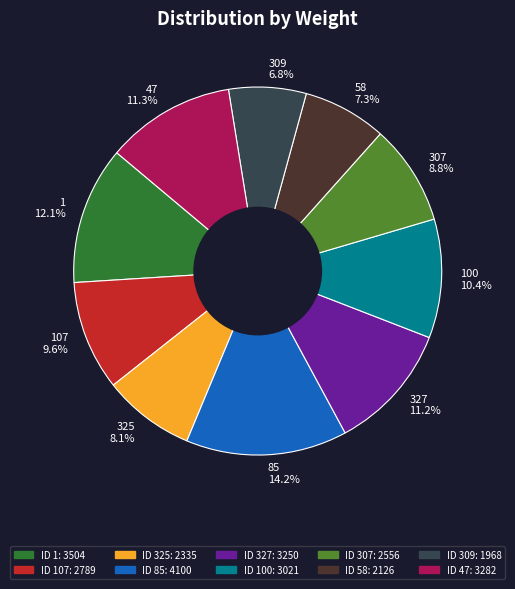

Count the number of slices in the pie.

10